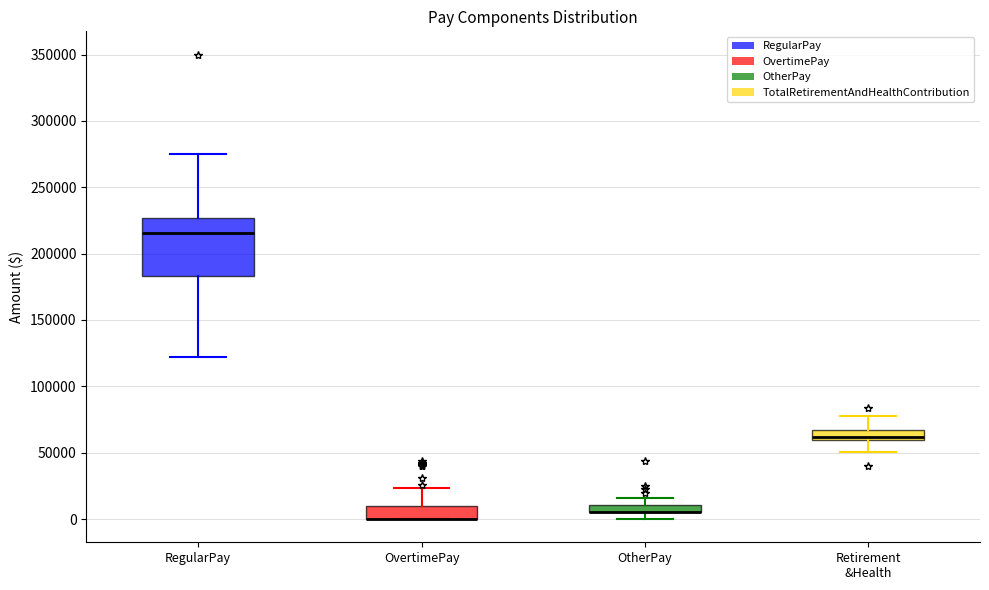

Where is the upper edge of the box for OvertimePay on the y-axis? The values are not printed on the chart, so give them approximately, as read against the axis.

10000